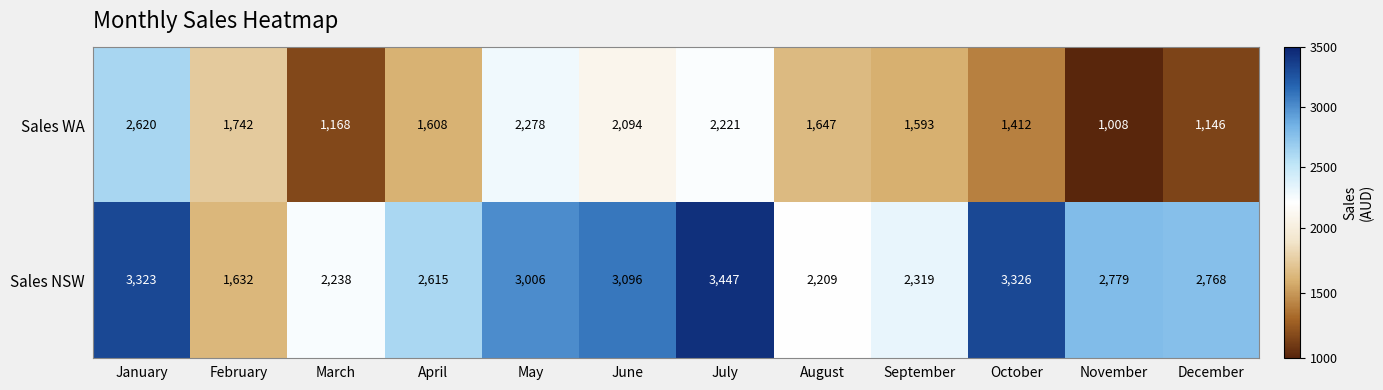

What is the sum of the Sales NSW values at September and April?

4934